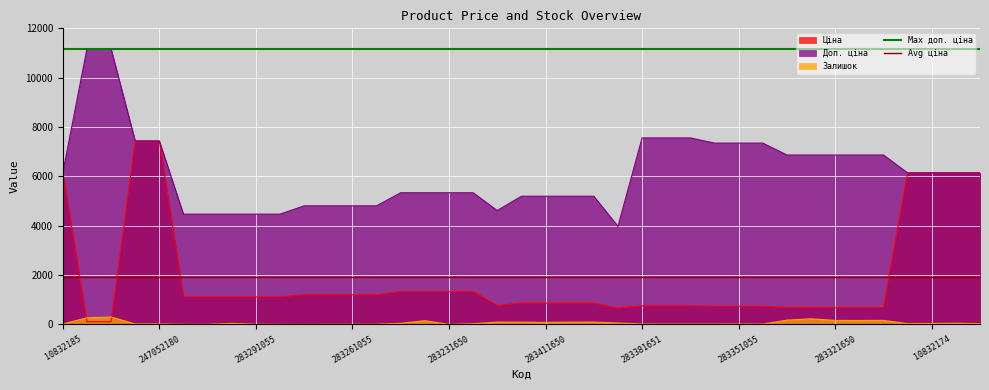

How many times do Ціна and Залишок cross each other?

2